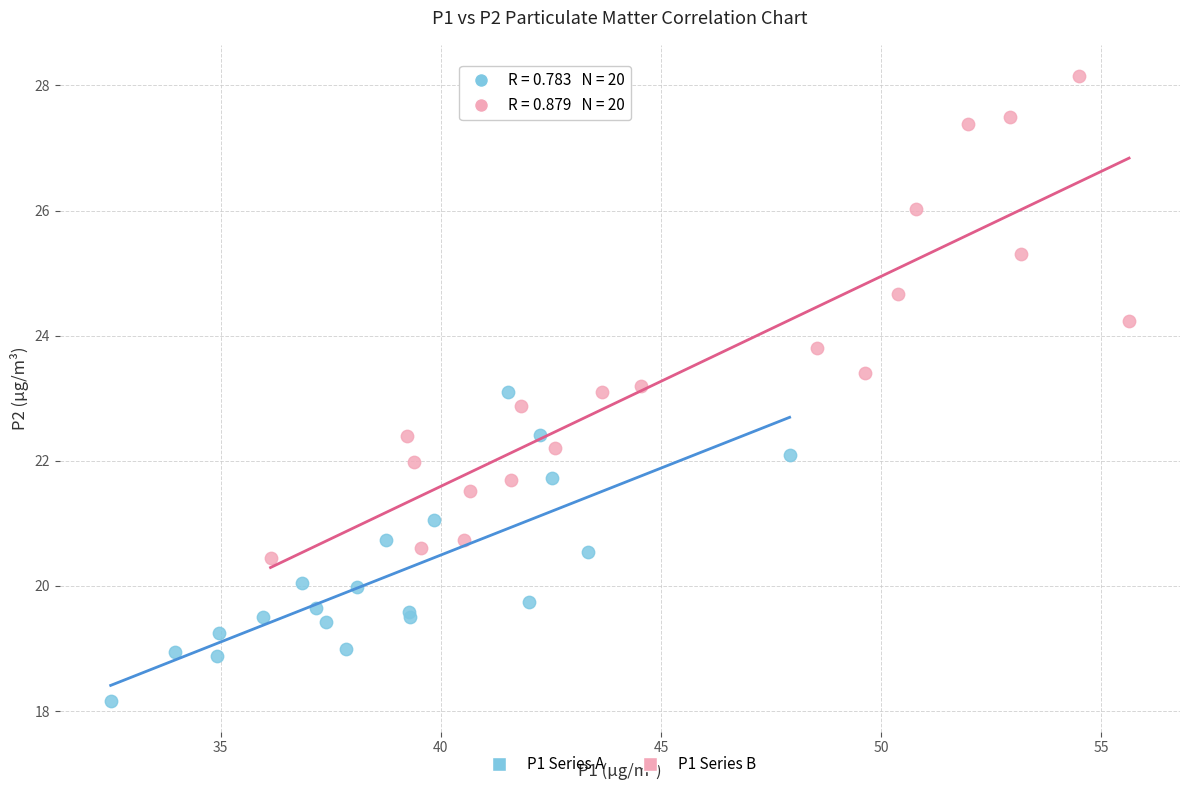

Which series reaches the maximum Y coordinate?

P1 Series B